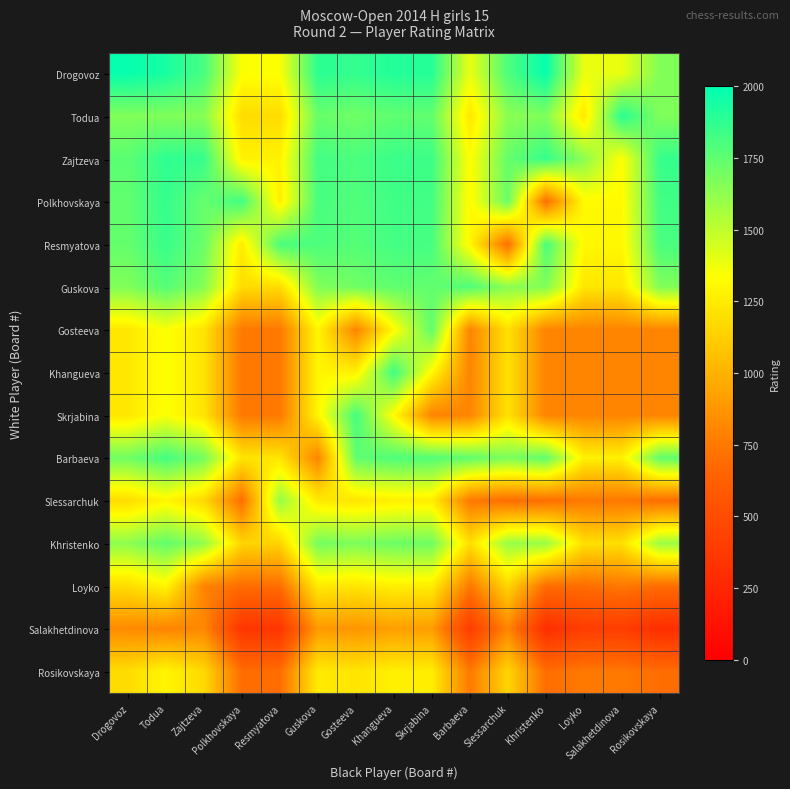

What is the smallest value displayed?

300.0